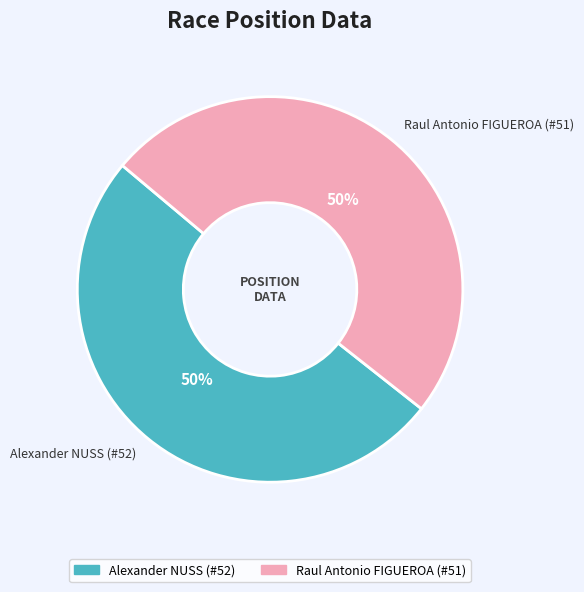

To the nearest percent, what portion does Raul Antonio FIGUEROA (#51) represent?

50%